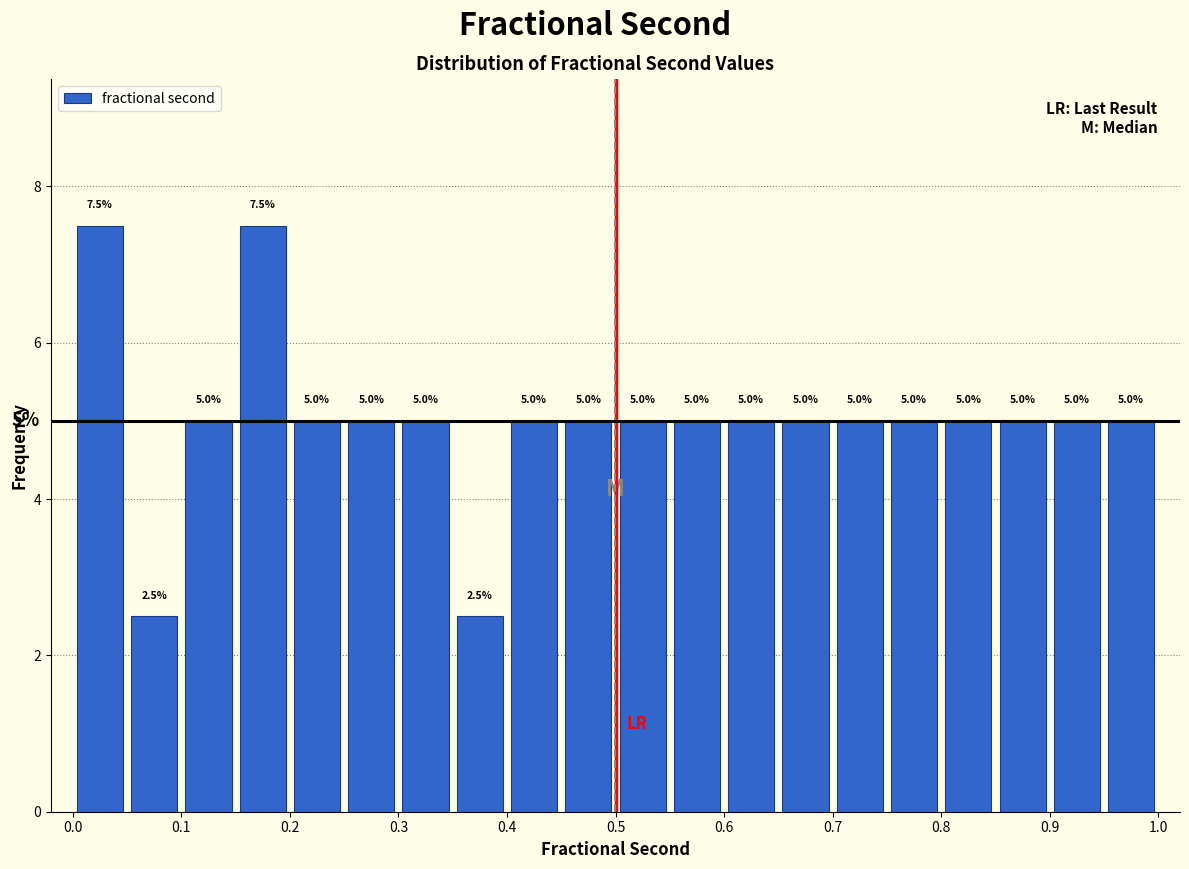

Reading left to right, transcribe this chart: for each bar, give the range it covers on the x-axis and its height.

0.00 to 0.05: 7.5
0.05 to 0.10: 2.5
0.10 to 0.15: 5.0
0.15 to 0.20: 7.5
0.20 to 0.25: 5.0
0.25 to 0.30: 5.0
0.30 to 0.35: 5.0
0.35 to 0.40: 2.5
0.40 to 0.45: 5.0
0.45 to 0.50: 5.0
0.50 to 0.55: 5.0
0.55 to 0.60: 5.0
0.60 to 0.65: 5.0
0.65 to 0.70: 5.0
0.70 to 0.75: 5.0
0.75 to 0.80: 5.0
0.80 to 0.85: 5.0
0.85 to 0.90: 5.0
0.90 to 0.95: 5.0
0.95 to 1.00: 5.0